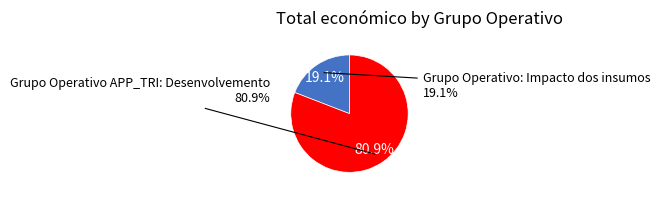

Which category has the smallest portion of the pie?

Grupo Operativo: Impacto dos insumos